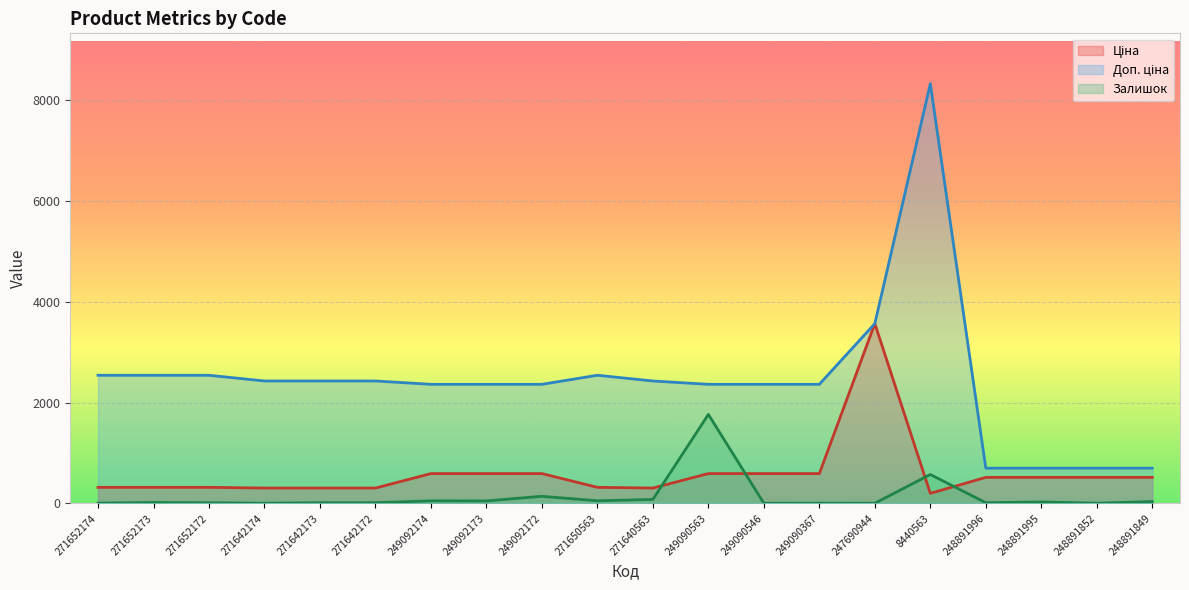

What is the difference between the maximum and minimum values in the Доп. ціна series?

7634.6